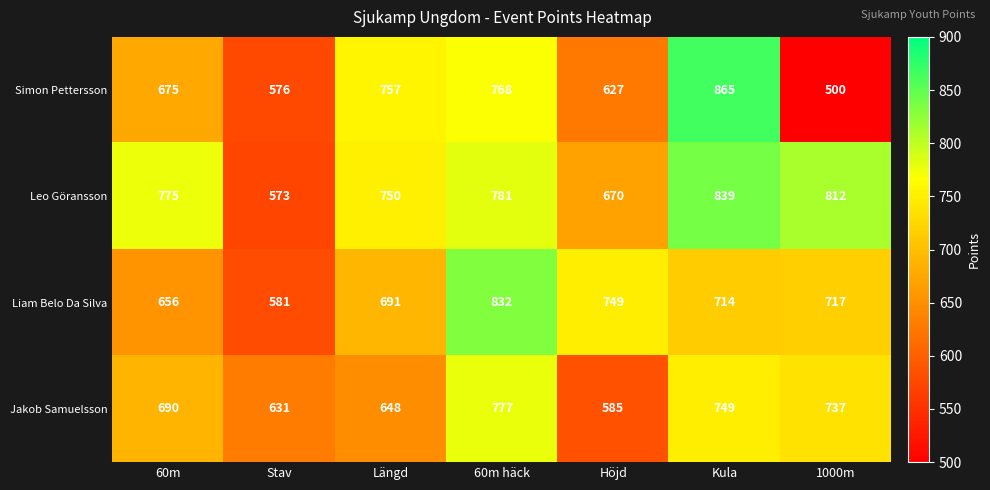

At Längd, list the series in order from largest to smallest.

Simon Pettersson, Leo Göransson, Liam Belo Da Silva, Jakob Samuelsson